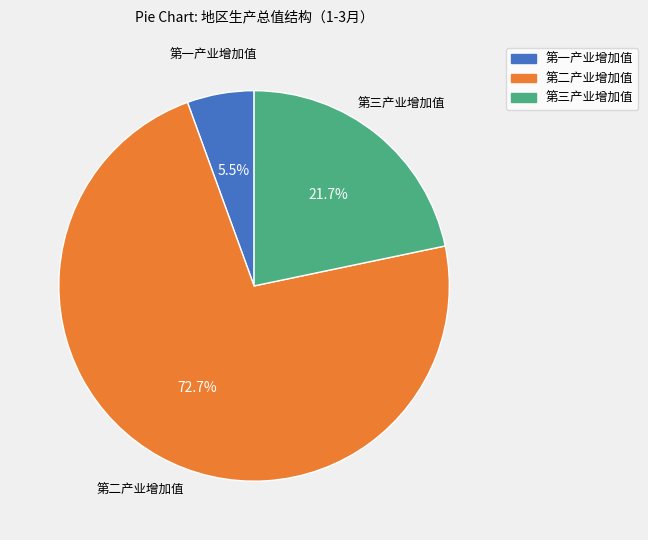

The 第三产业增加值 slice represents 15% of the pie. True or false?

False